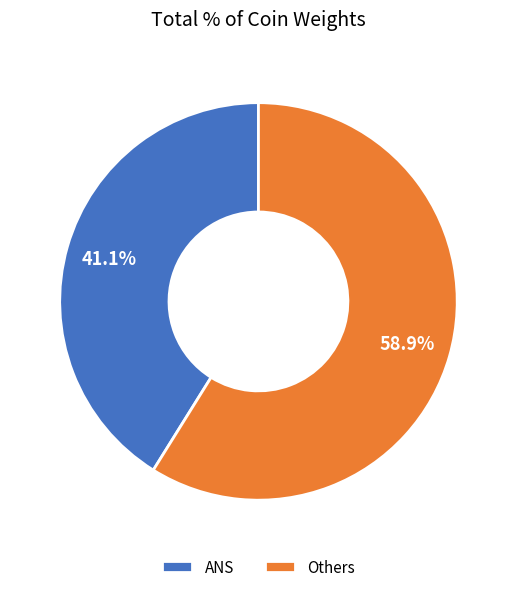

How many slices are in this pie chart?

2